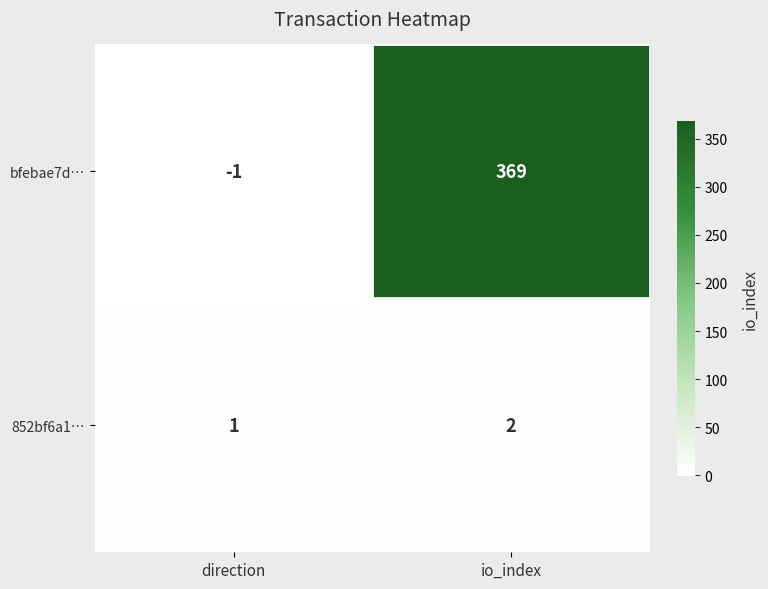

At how many categories does at least one series exceed 115?

1